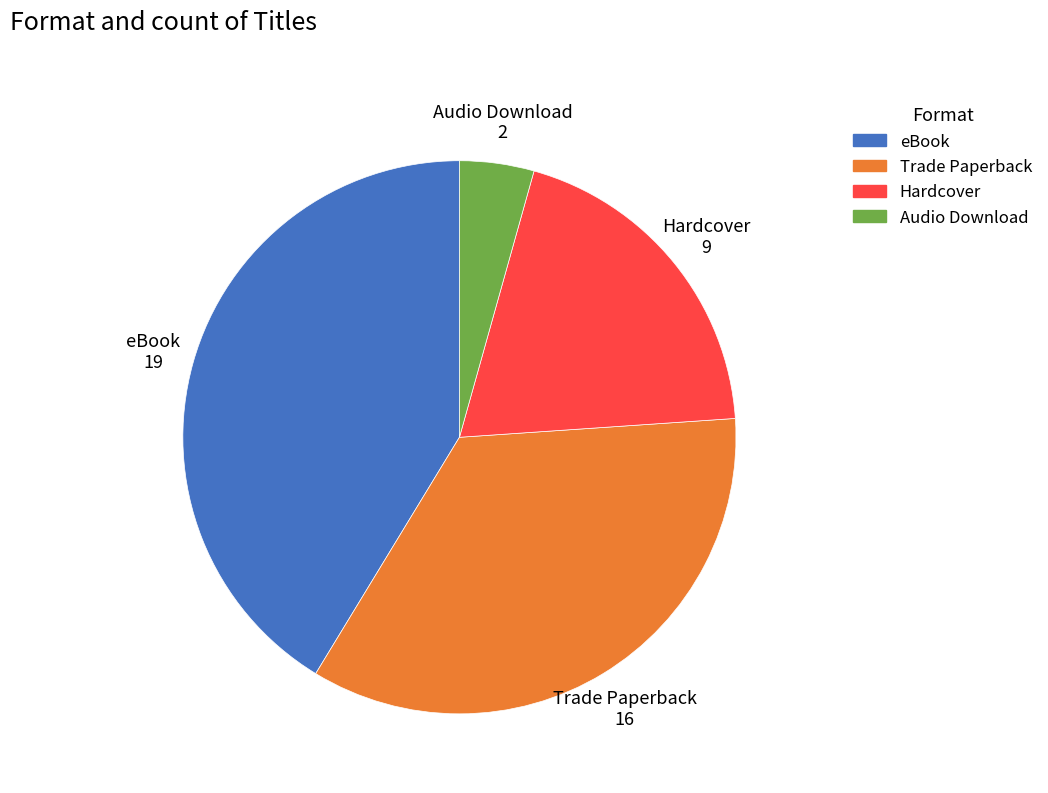

Which slice is the smallest?

Audio Download